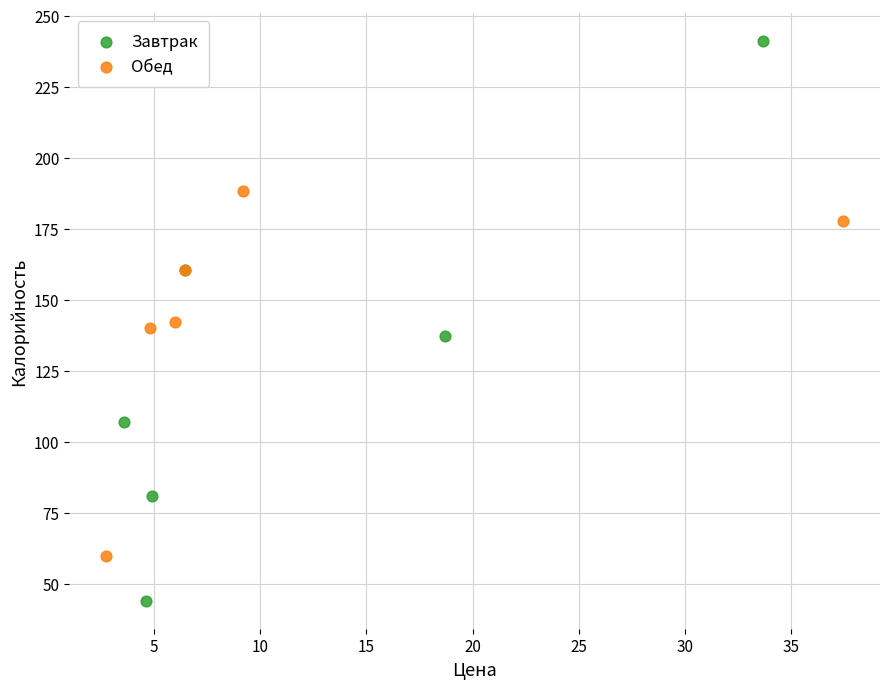

Which series reaches the maximum Y coordinate?

Завтрак